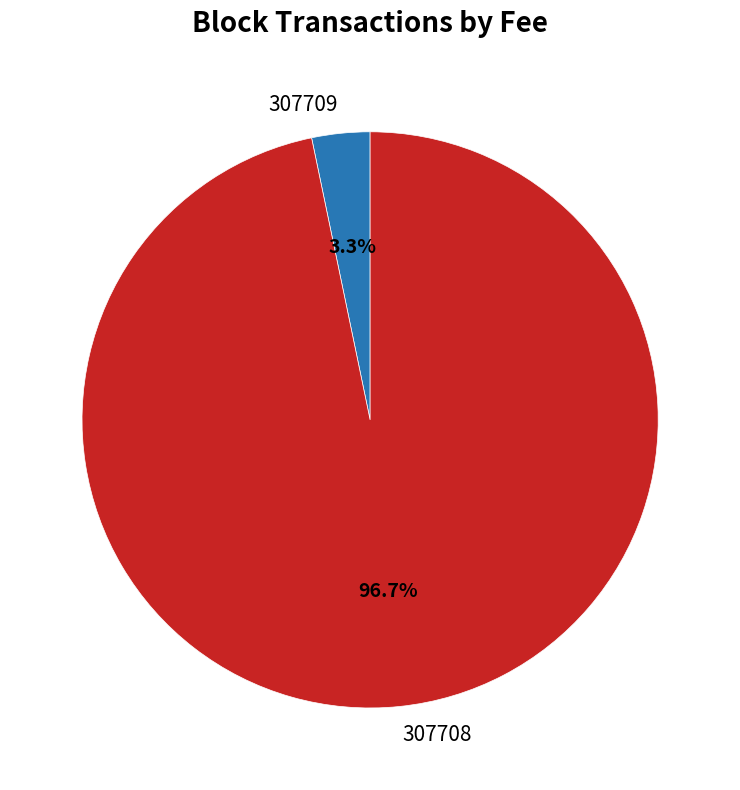

Rank the categories by value from highest to lowest.

307708, 307709